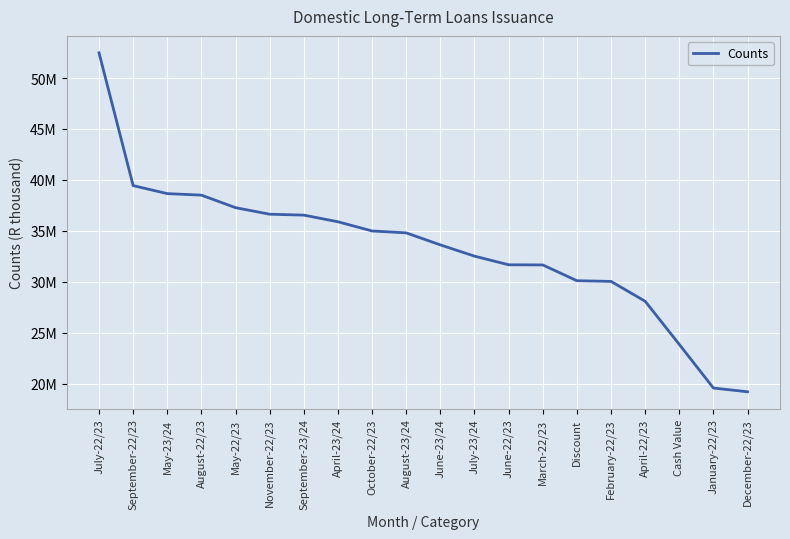

Does the chart display data point markers on the line(s)?

No